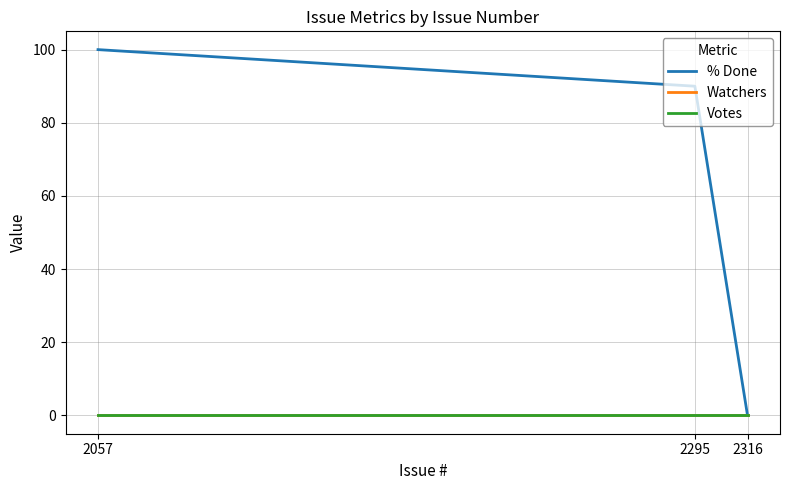

Is this an area chart (filled region under the line)?

No